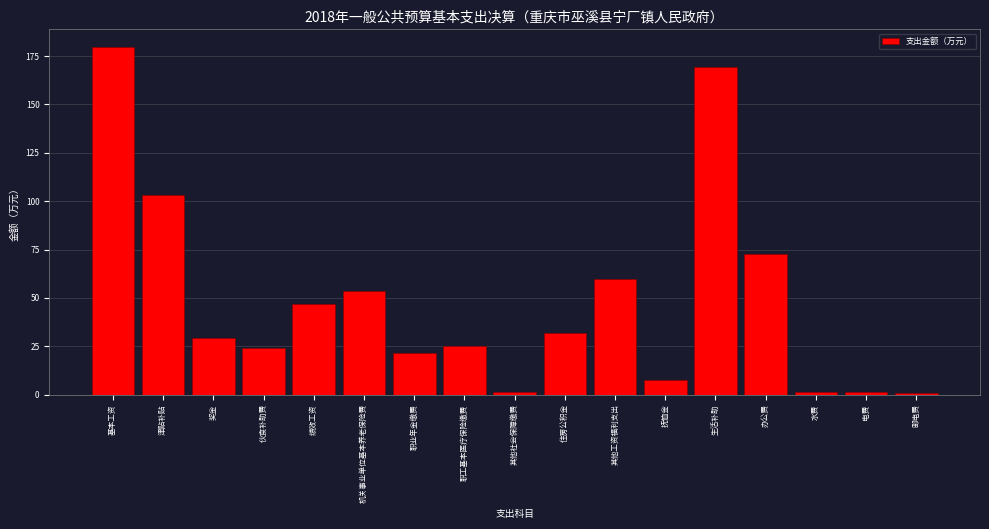

What value does the data have at 职业年金缴费?

21.3